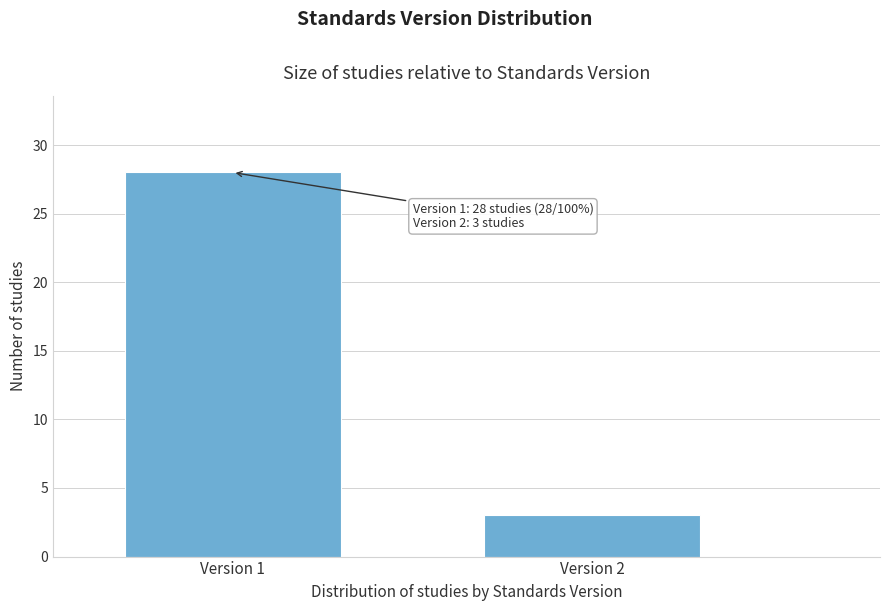

Reading right to left, extract all data points from this chart.

Version 2=3	Version 1=28